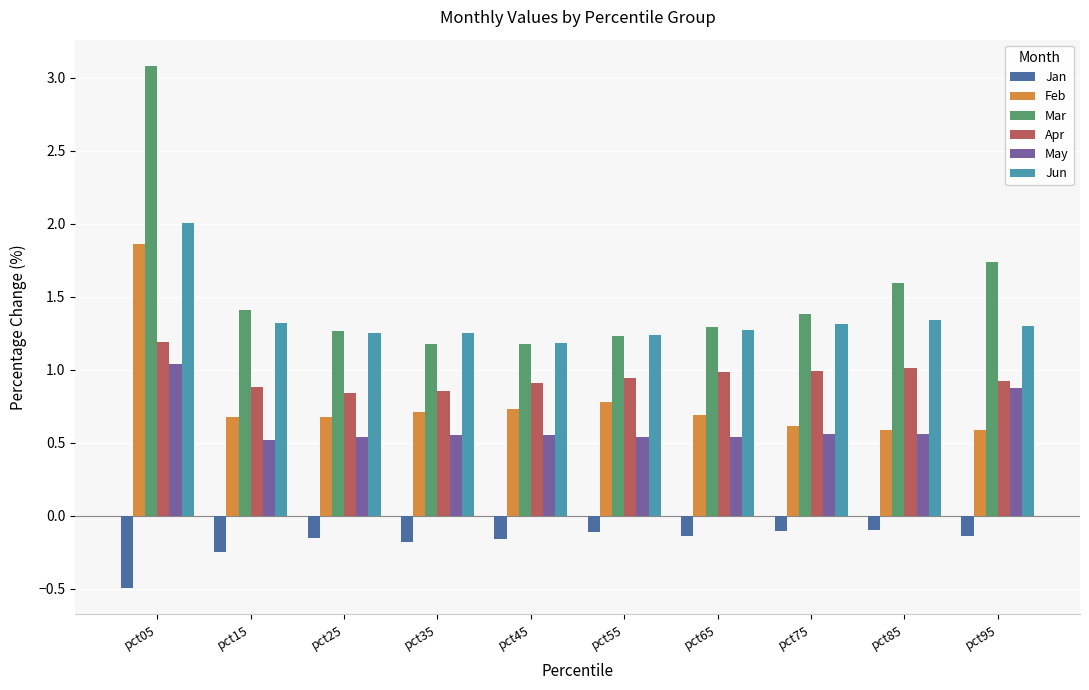

Is the value of Feb at pct45 greater than the value of Jan at pct45?

Yes